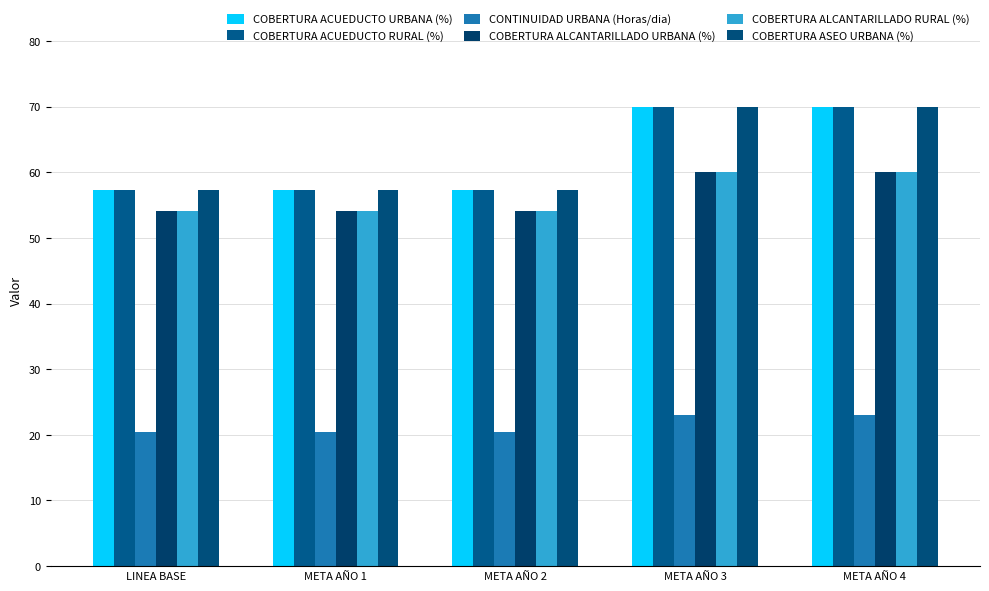

Which has a higher value, META AÑO 4 or META AÑO 3?

META AÑO 4